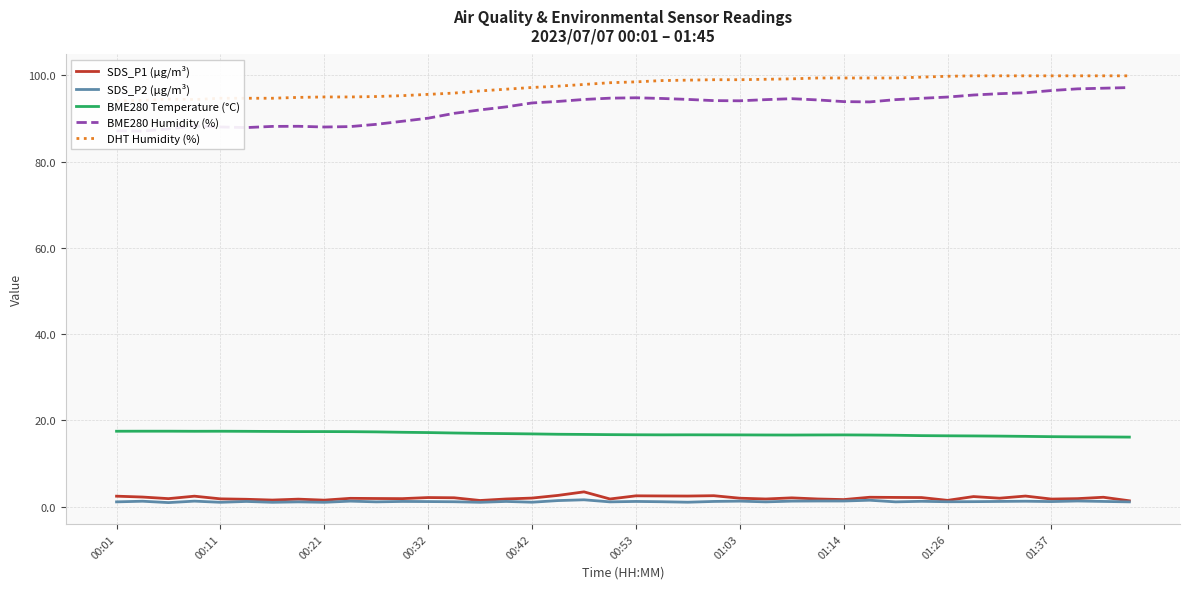

How many lines are shown in the chart?

5